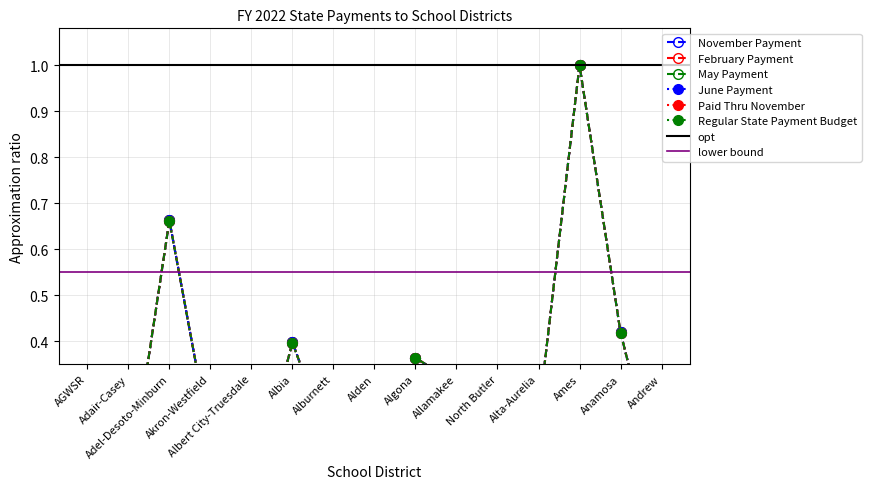

True or false: Regular State Payment Budget and June Payment cross at least once.

False